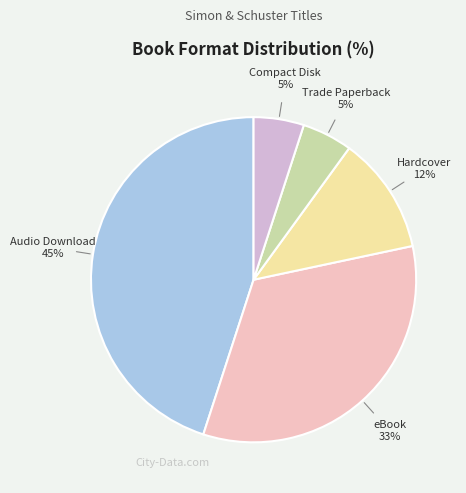

What percentage is the Trade Paperback slice, to the nearest percent?

5%